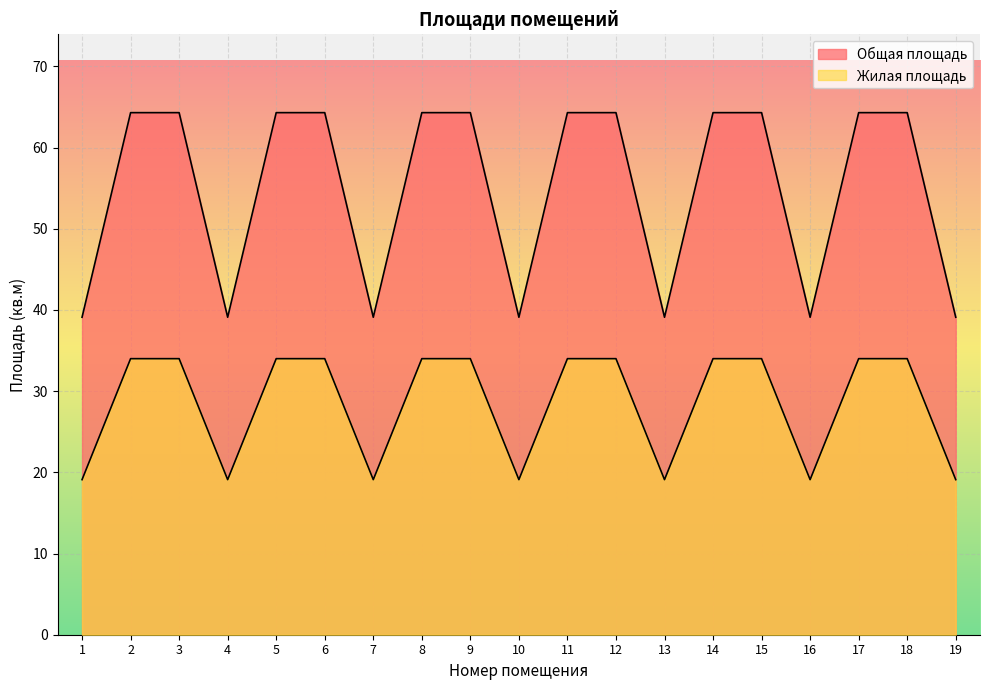

What is the total value across all series at 3?

98.3